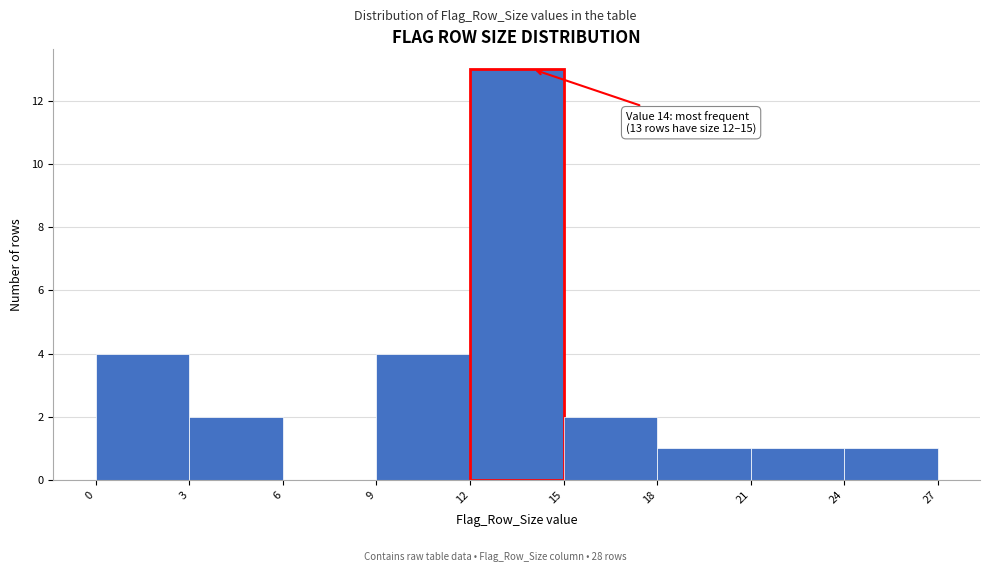

Which range on the x-axis has the tallest bar?

12 to 15